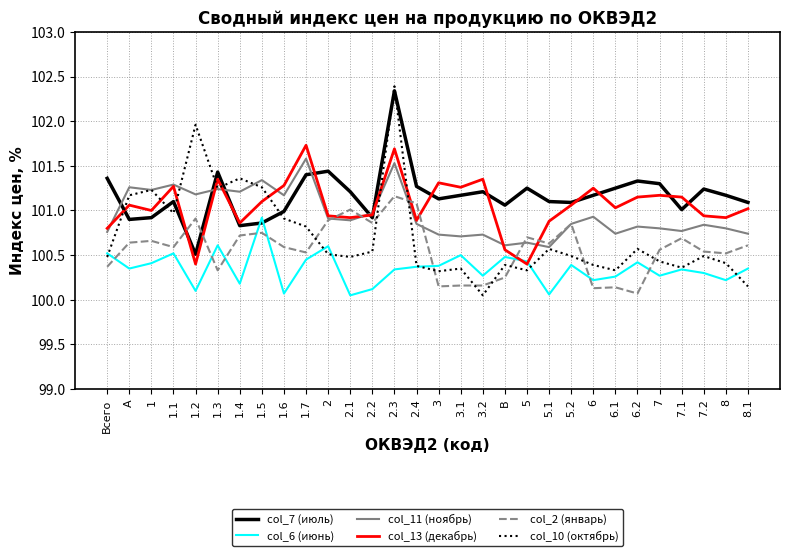

Which series ends up on top after the final intersection of col_13 (декабрь) and col_10 (октябрь)?

col_13 (декабрь)